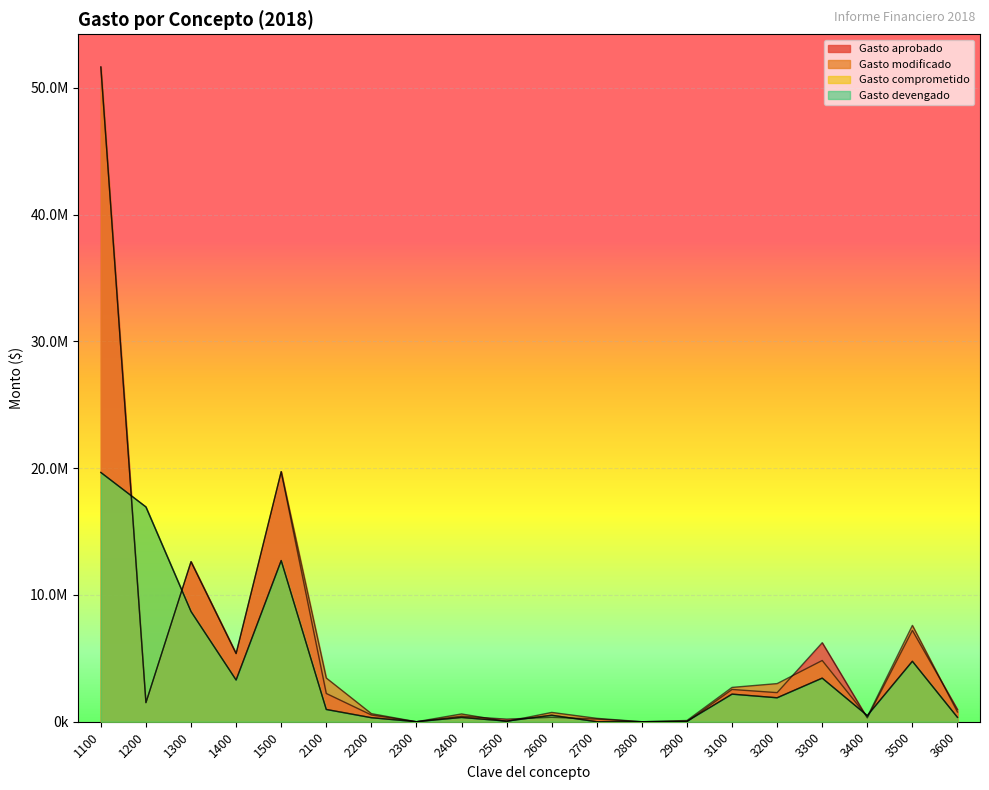

How many lines are shown in the chart?

4